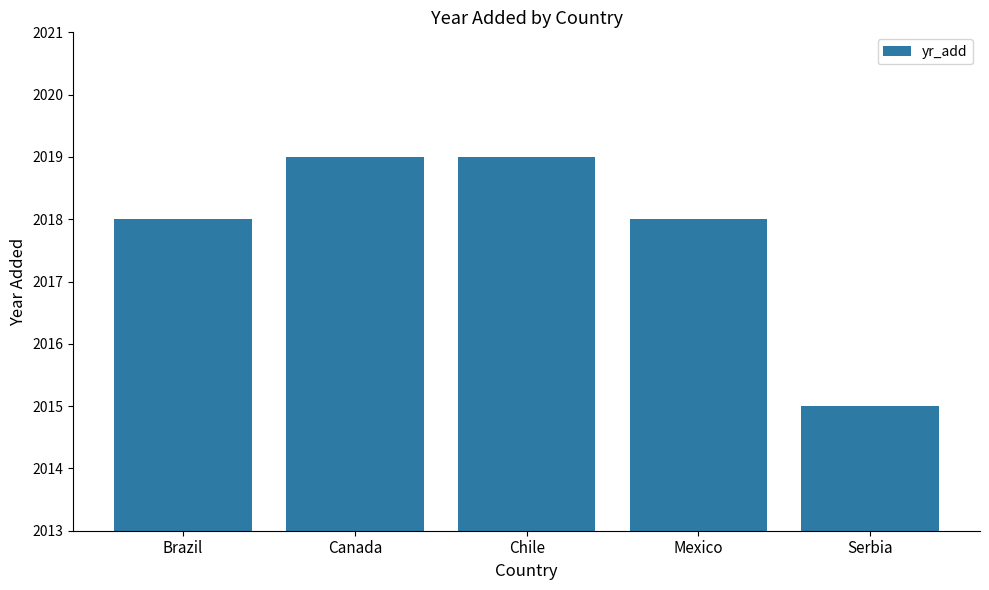

What is the value of the 3rd bar from the left?

2019